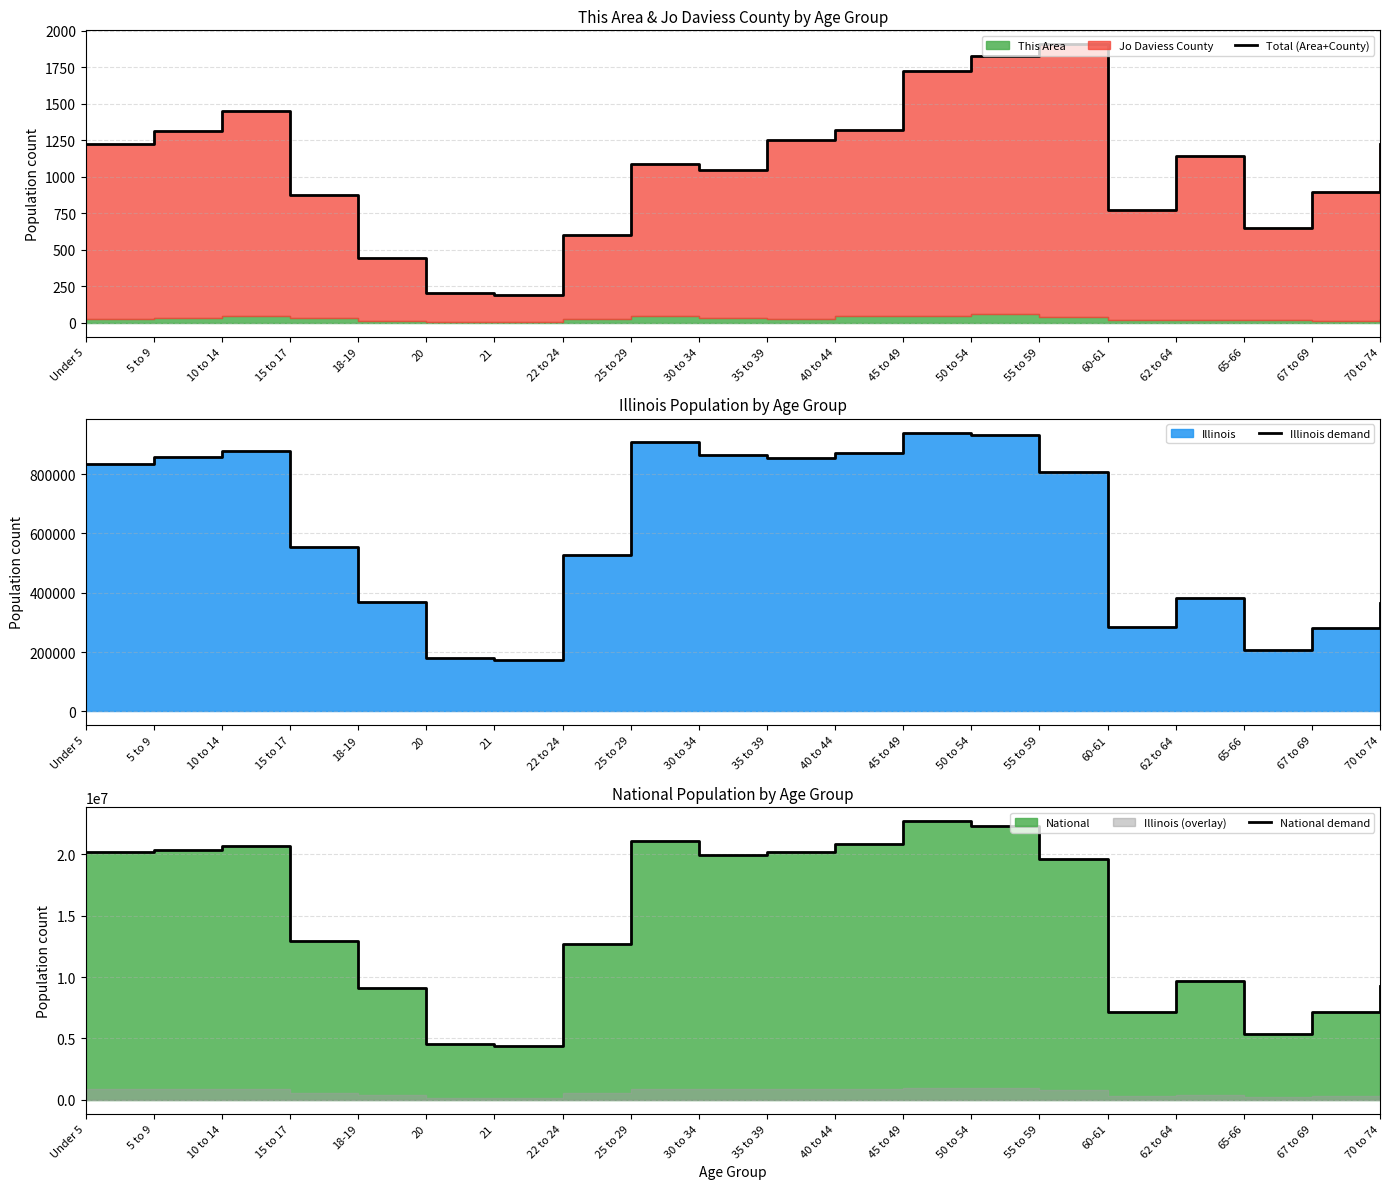

Where does the Illinois demand series first go above 807778?

Under 5